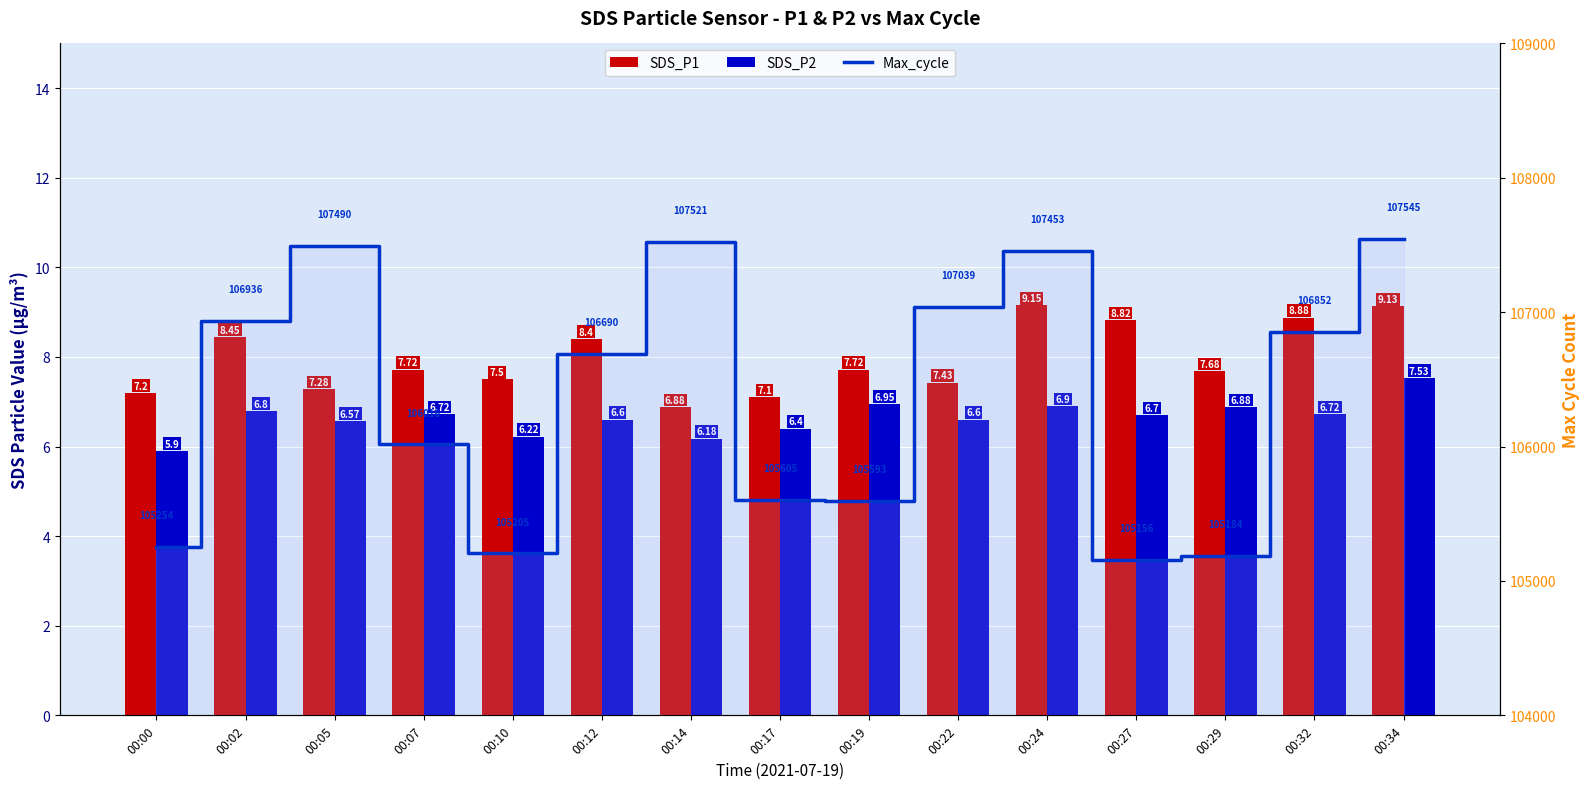

What is the total value across all series at 00:14?

107534.1